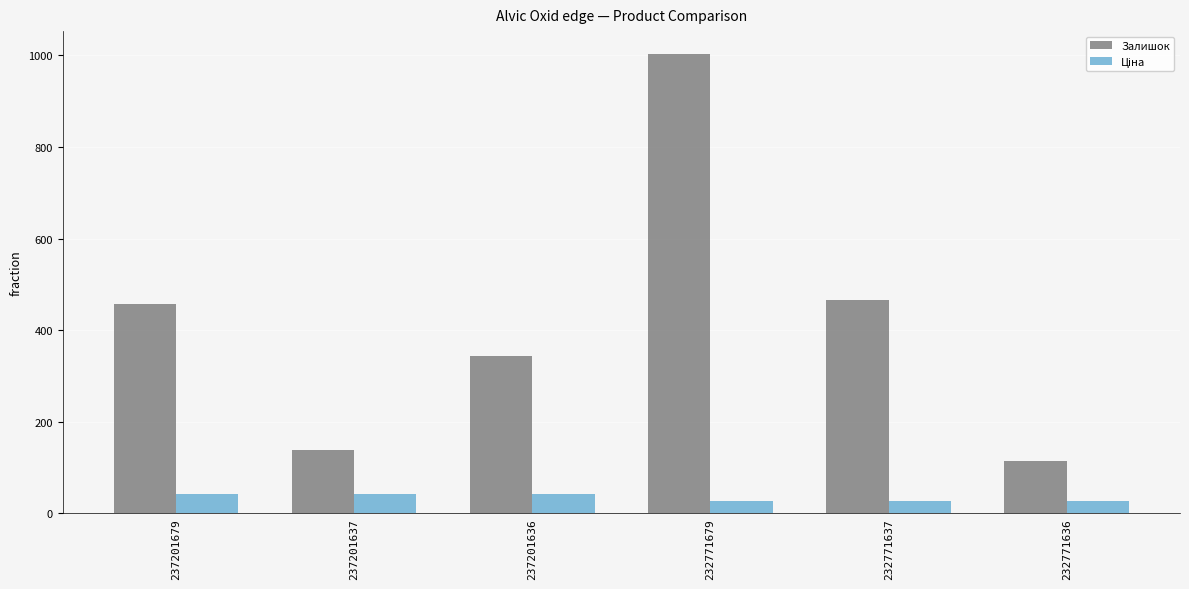

True or false: Залишок has a value of 124.4 at 232771637.

False